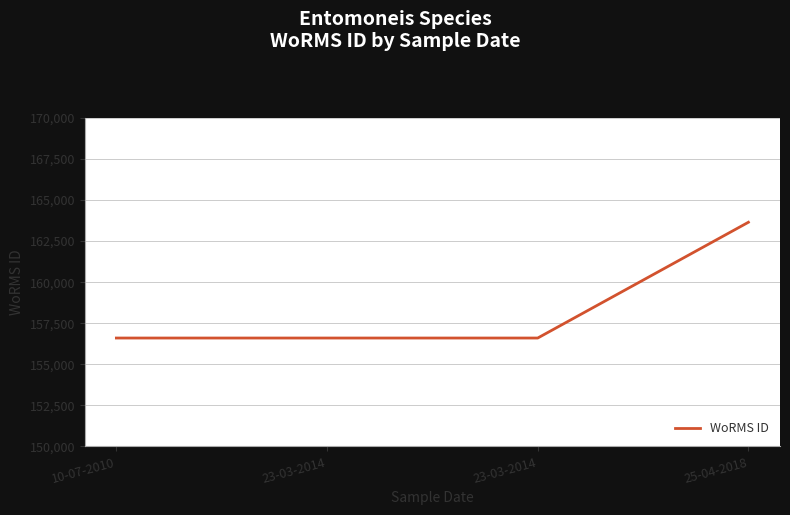

How many lines are shown in the chart?

1